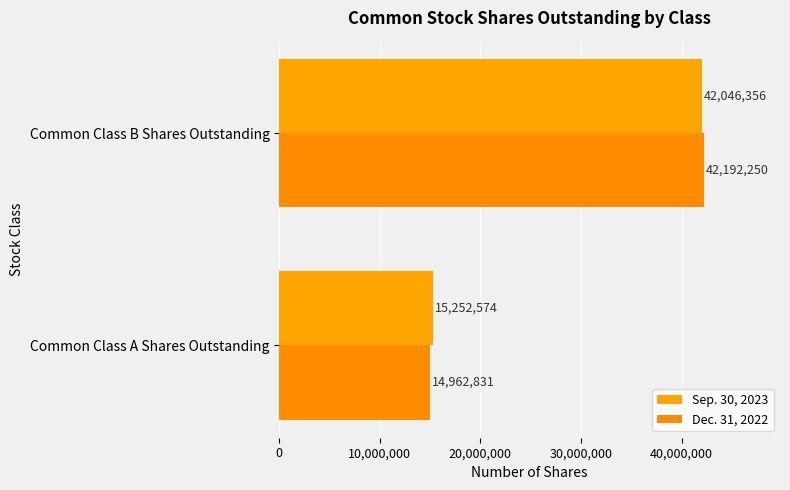

What is the sum of all Dec. 31, 2022 values?

57155081